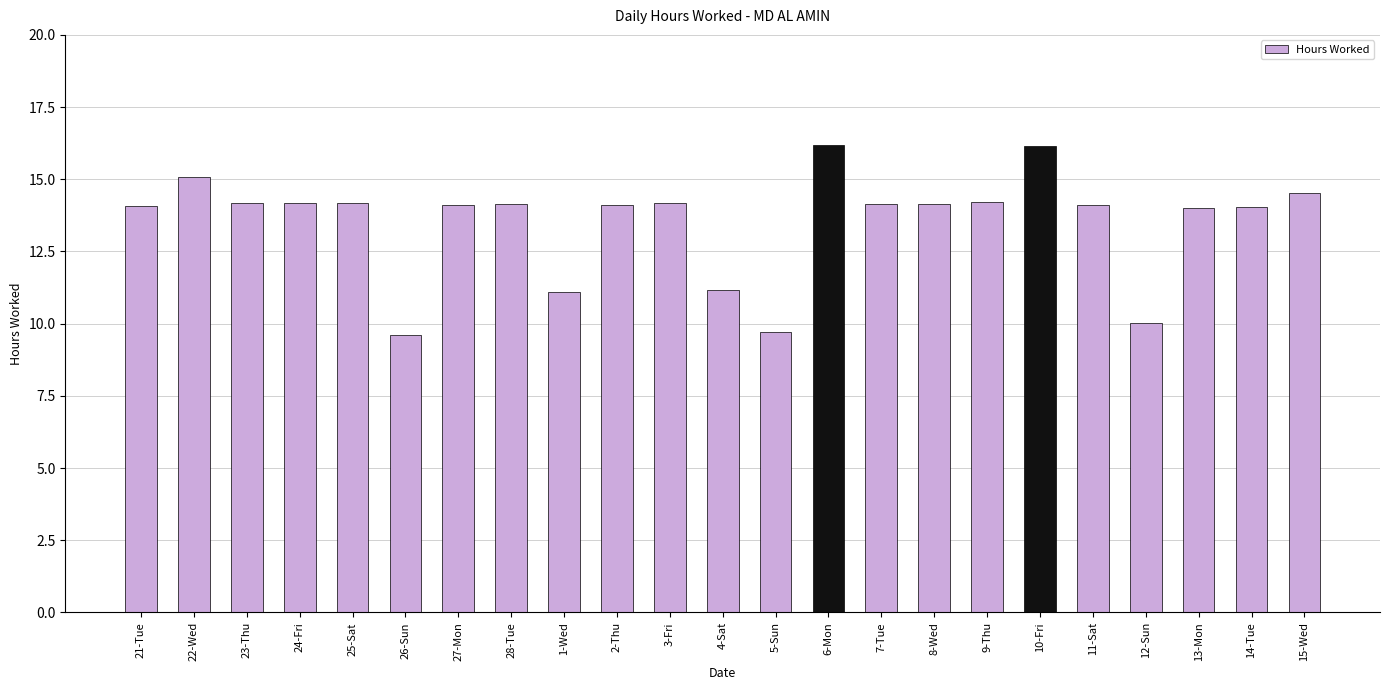

What is the value of the 6th bar from the left?

9.6